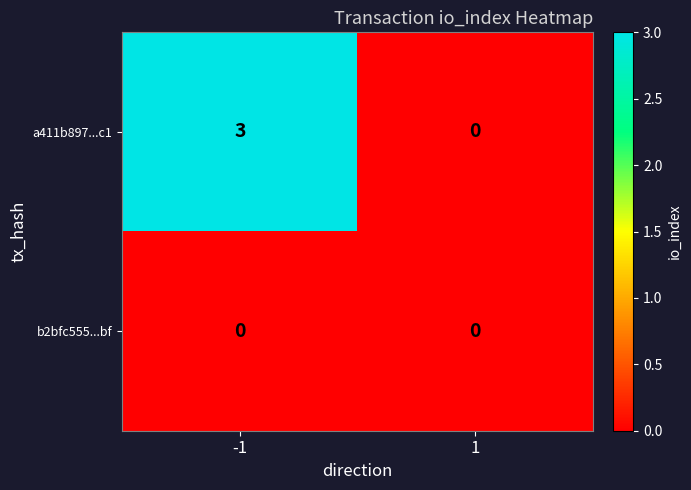

Between -1 and 1, which series saw the biggest shift?

a411b897...c1